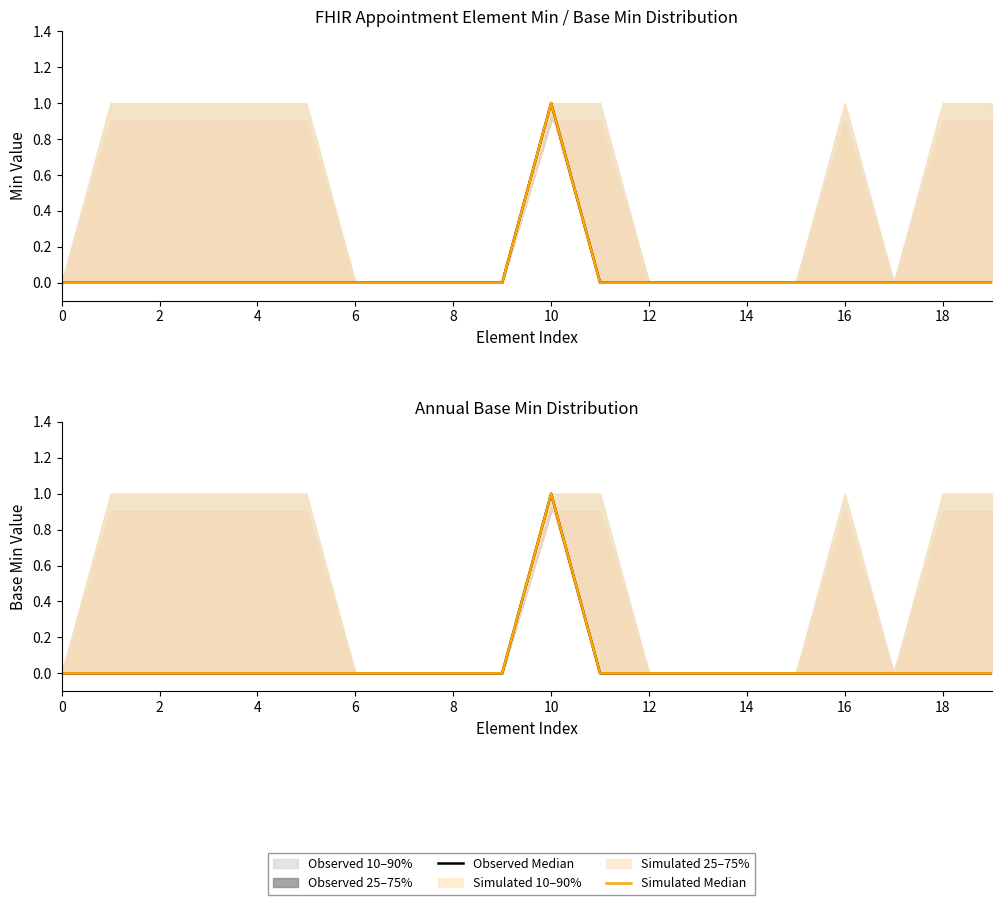

At which category is the sum across all series the highest?

10